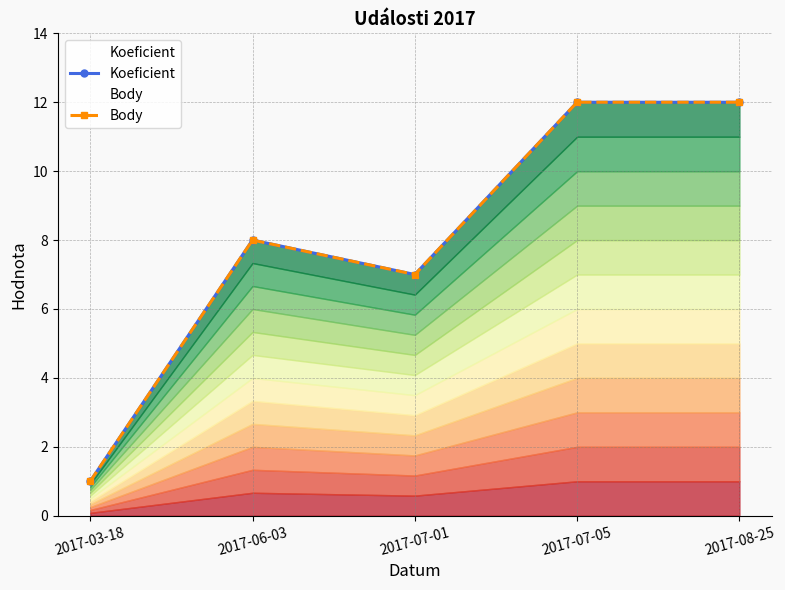

Reading left to right, extract all data points from this chart.

Koeficient: 2017-03-18=1	2017-06-03=8	2017-07-01=7	2017-07-05=12	2017-08-25=12
Body: 2017-03-18=1	2017-06-03=8	2017-07-01=7	2017-07-05=12	2017-08-25=12